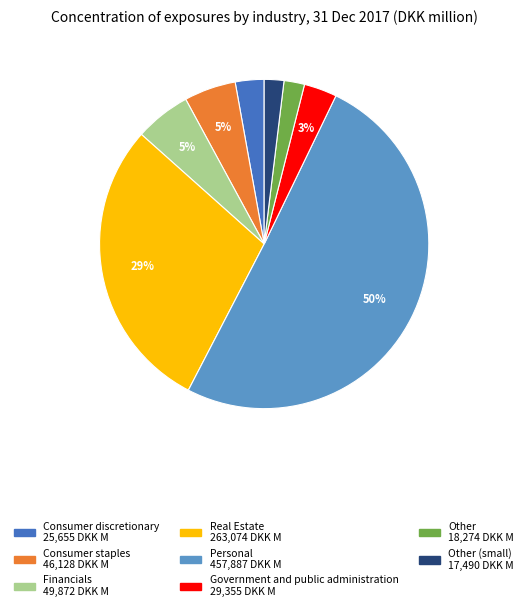

How many segments does this pie chart have?

8